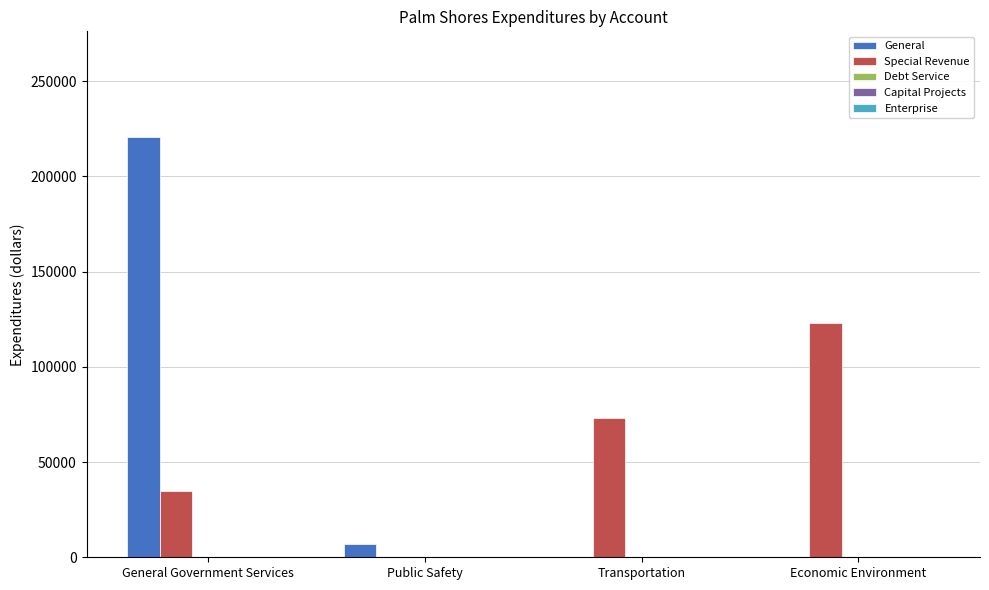

The value of General at General Government Services is 220969. True or false?

True